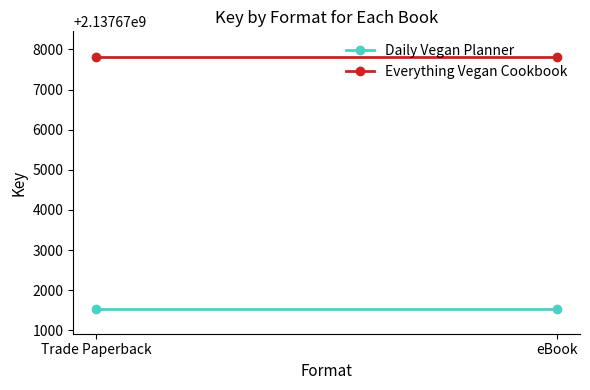

Which series changed the most between Trade Paperback and eBook?

Daily Vegan Planner